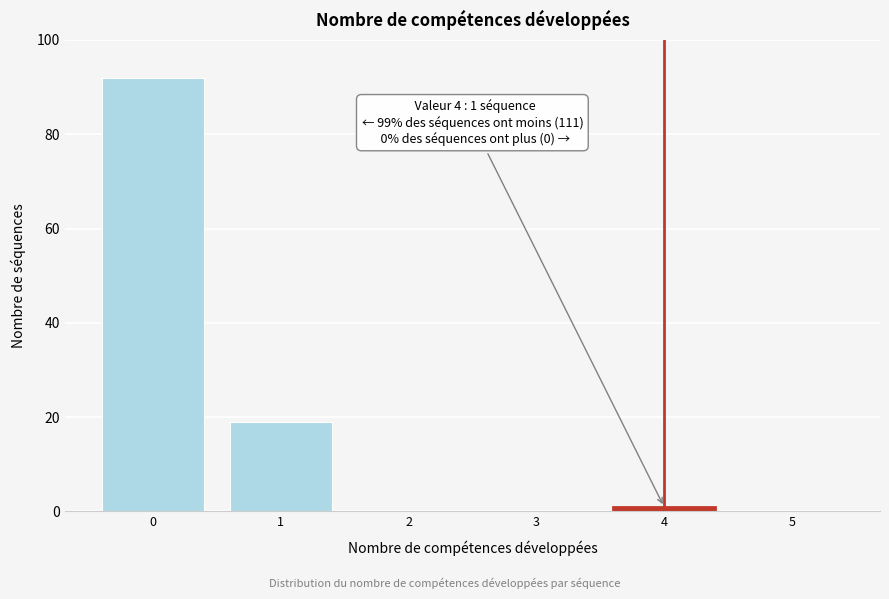

Reading right to left, list all the values displayed in this chart.

5=0	4=1	3=0	2=0	1=19	0=92